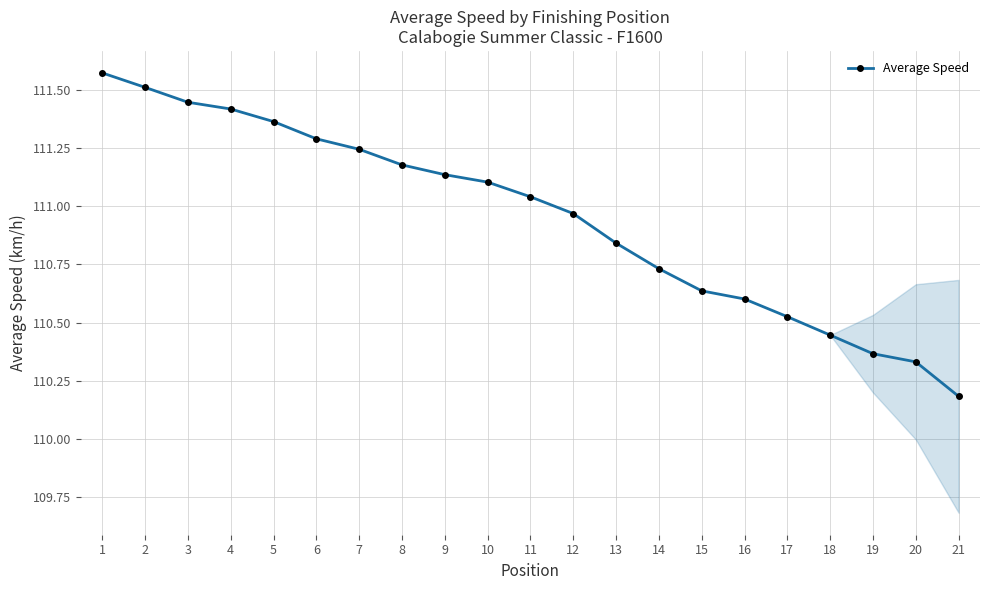

What is the smallest value displayed?

110.2